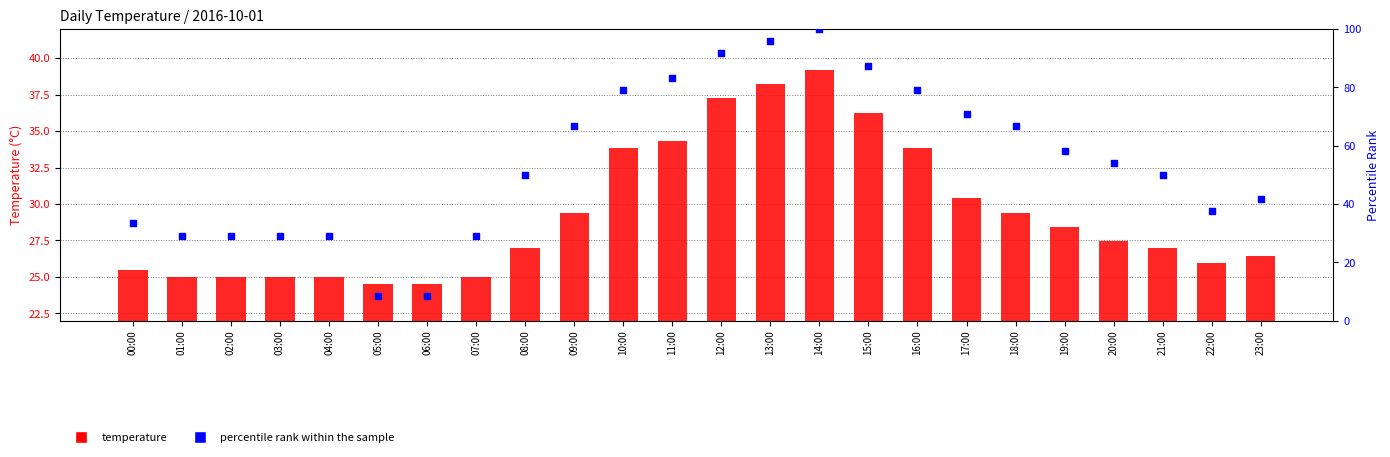

Is the value of temperature at 01:00 greater than the value of percentile rank within the sample at 00:00?

No